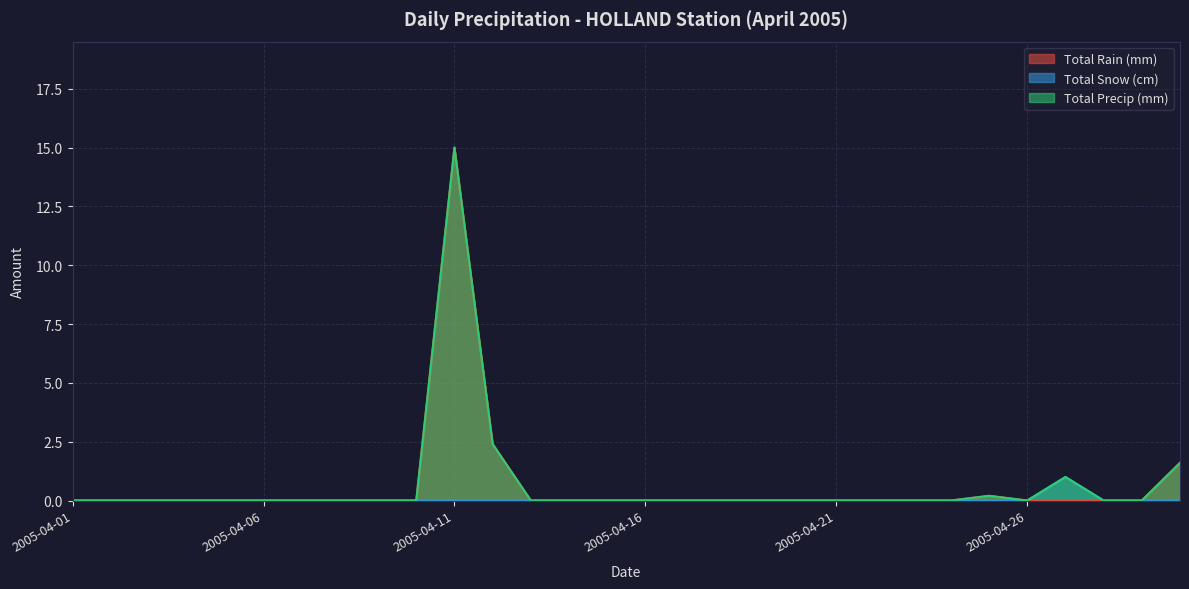

At which category is the sum across all series the highest?

2005-04-11